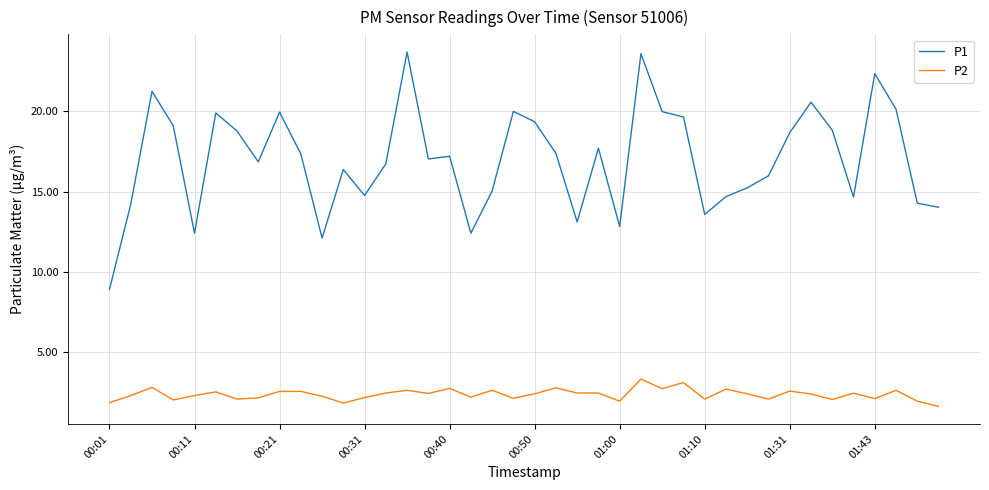

True or false: P1 and P2 intersect in this chart.

False